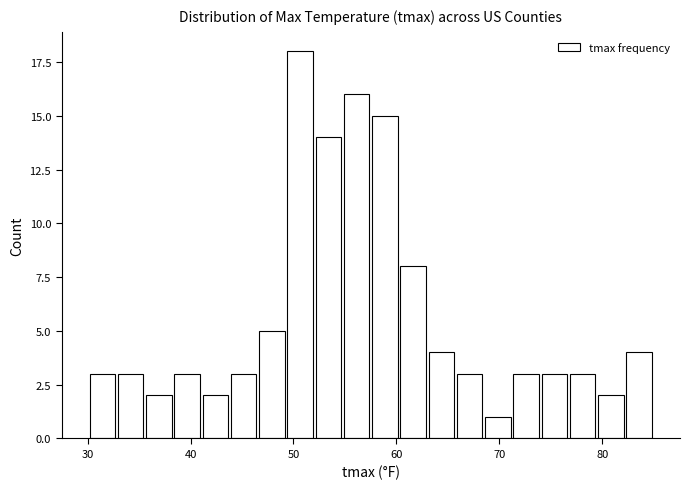

Around what value on the x-axis is the tallest bar? Give the approximate position of its centre, as read against the axis.

51